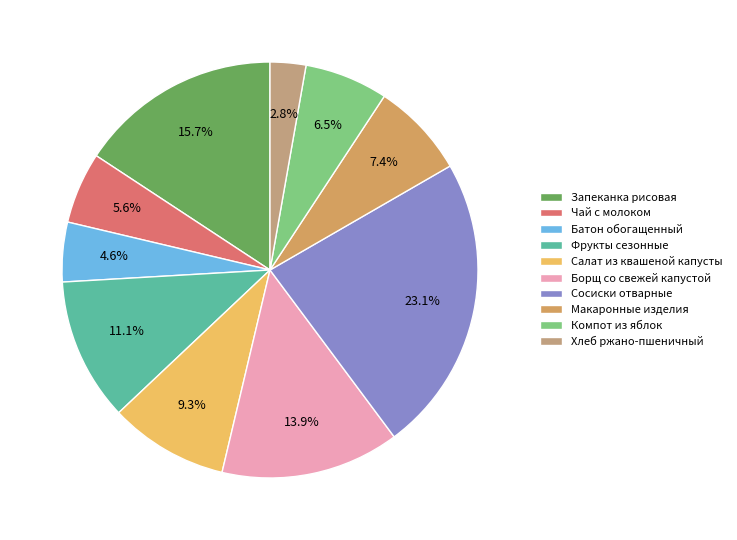

The Сосиски отварные slice represents 23% of the pie. True or false?

True